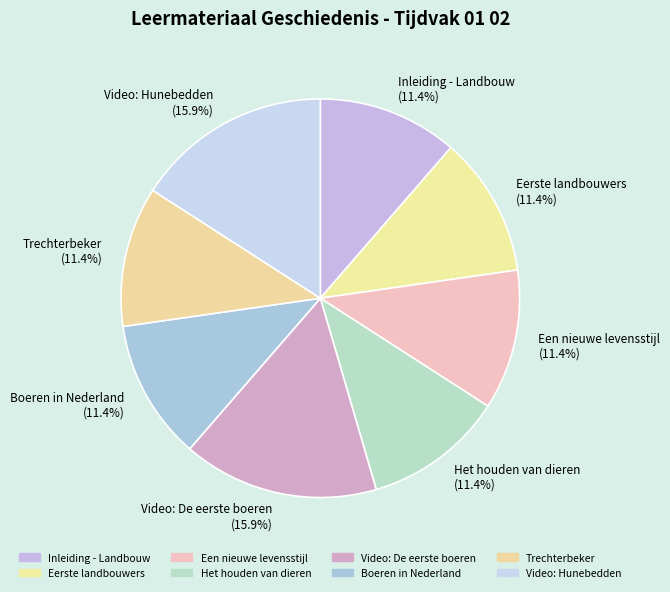

What portion of the pie excludes Video: Hunebedden?

84.1%